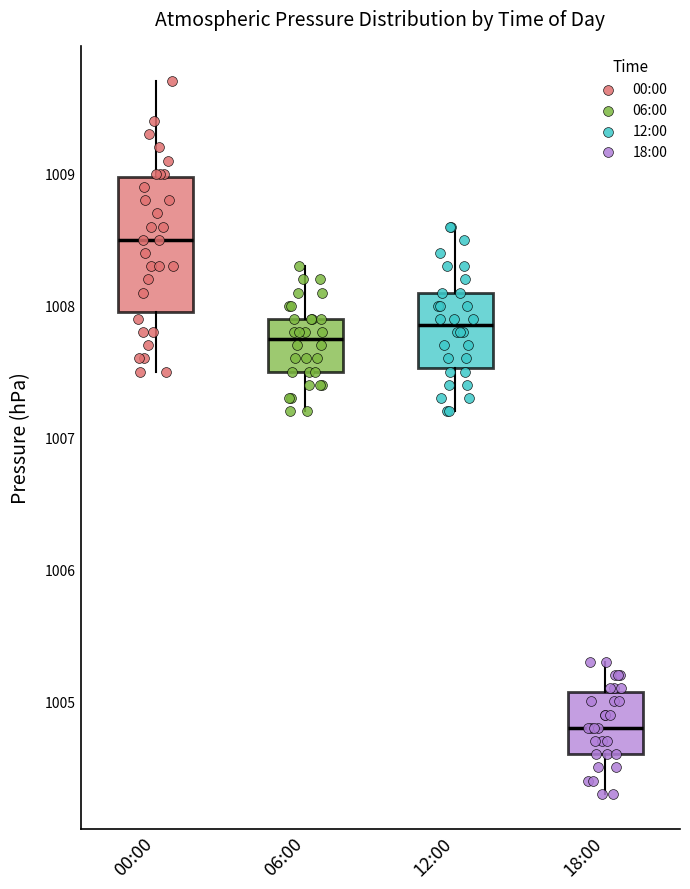

Reading left to right, transcribe this box plot: for each box, give where its median line is, the range the box spans, and where its two whiskers end, as read against the y-axis. The values are not printed on the chart, so give them approximately, as read against the axis.

00:00: median 1008.5, box 1008.0 to 1009.0, whiskers 1007.5 to 1009.7
06:00: median 1007.8, box 1007.5 to 1007.9, whiskers 1007.2 to 1008.3
12:00: median 1007.9, box 1007.5 to 1008.1, whiskers 1007.2 to 1008.6
18:00: median 1004.8, box 1004.6 to 1005.1, whiskers 1004.3 to 1005.3